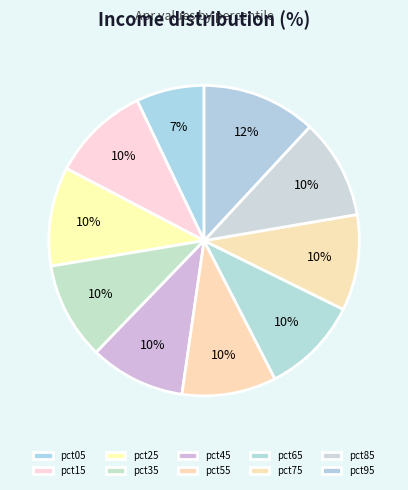

Is it true that pct15 is 10% of the pie?

True